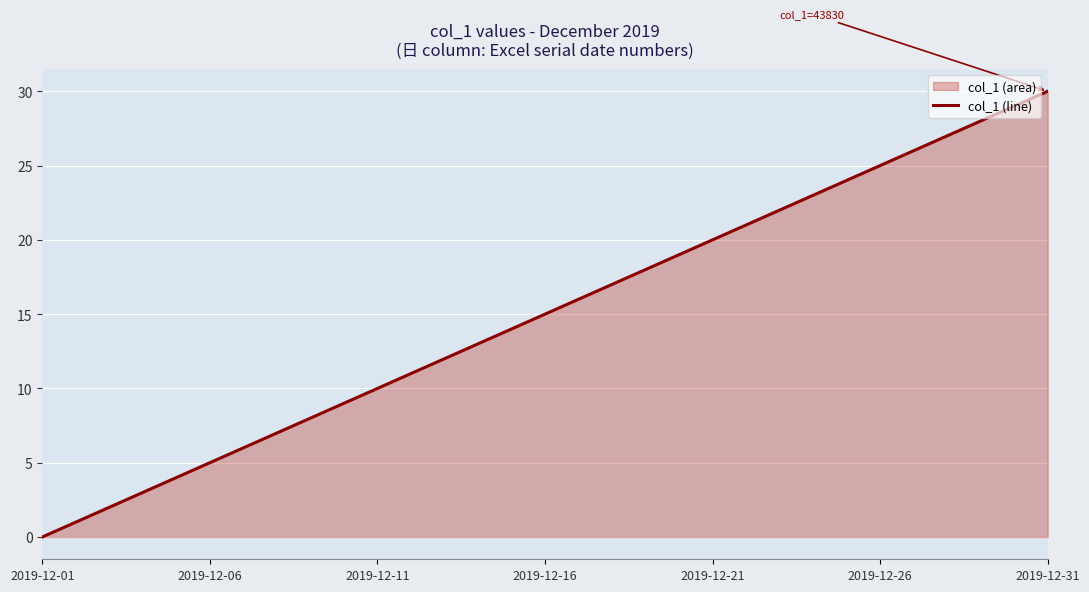

Which has a higher value, 2019-12-01 or 2019-12-21?

2019-12-21